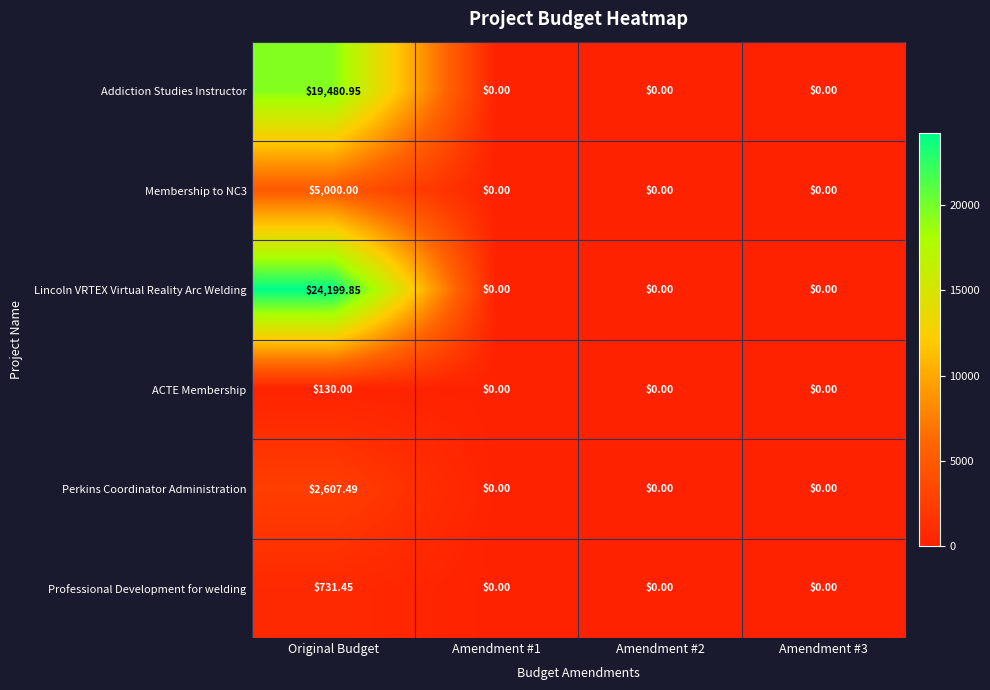

Which category has the highest value across all series?

Original Budget